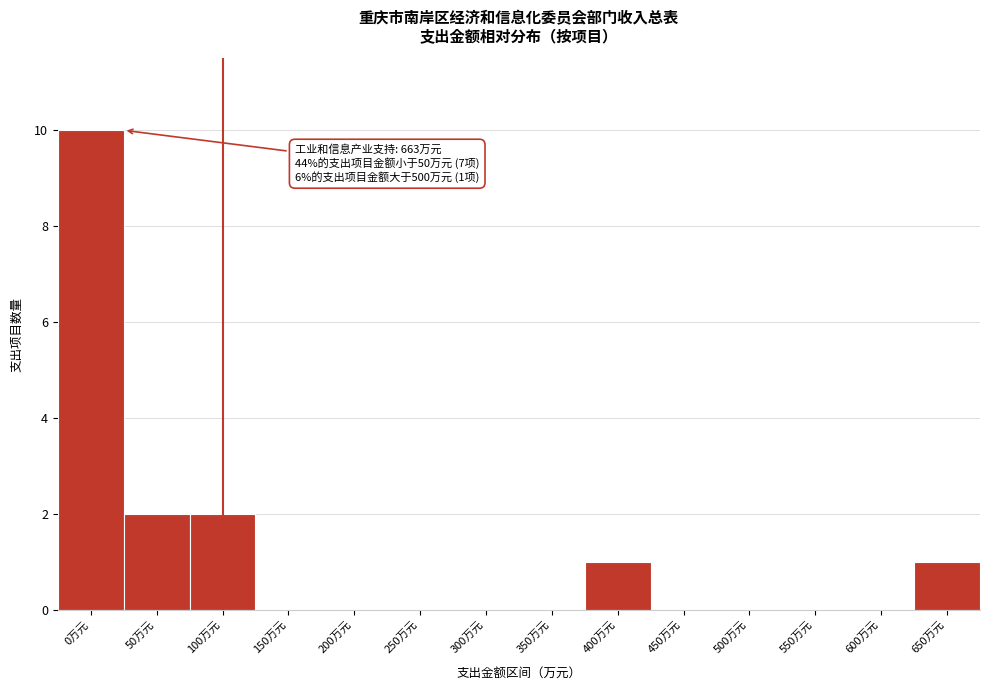

What is the sum of the values at 50万元 and 100万元?

4